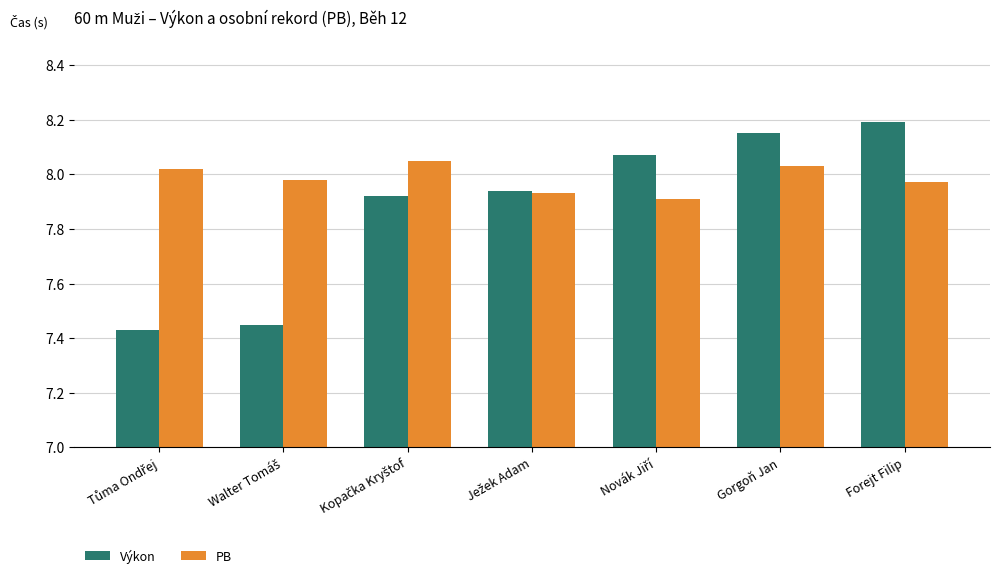

List the series in order of their overall mean, highest first.

PB, Výkon